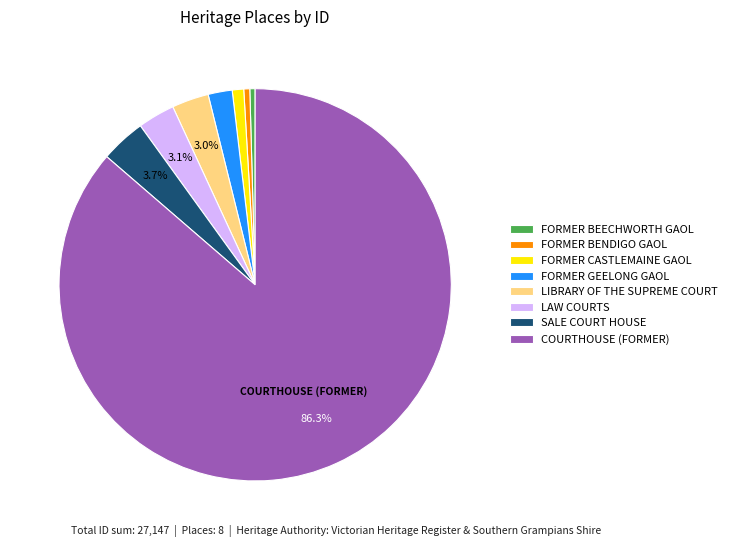

Which has a higher value, SALE COURT HOUSE or LIBRARY OF THE SUPREME COURT?

SALE COURT HOUSE